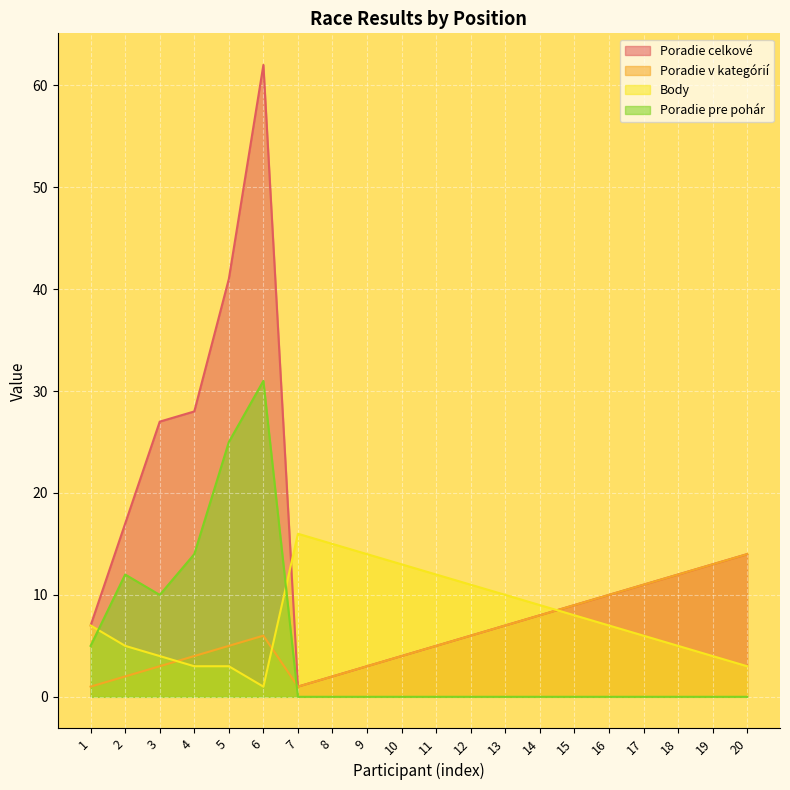

Reading left to right, list all the values displayed in this chart.

Poradie celkové: 7	17	27	28	41	62	1	2	3	4	5	6	7	8	9	10	11	12	13	14
Poradie v kategórií: 1	2	3	4	5	6	1	2	3	4	5	6	7	8	9	10	11	12	13	14
Body: 7	5	4	3	3	1	16	15	14	13	12	11	10	9	8	7	6	5	4	3
Poradie pre pohár: 5	12	10	14	25	31	0	0	0	0	0	0	0	0	0	0	0	0	0	0